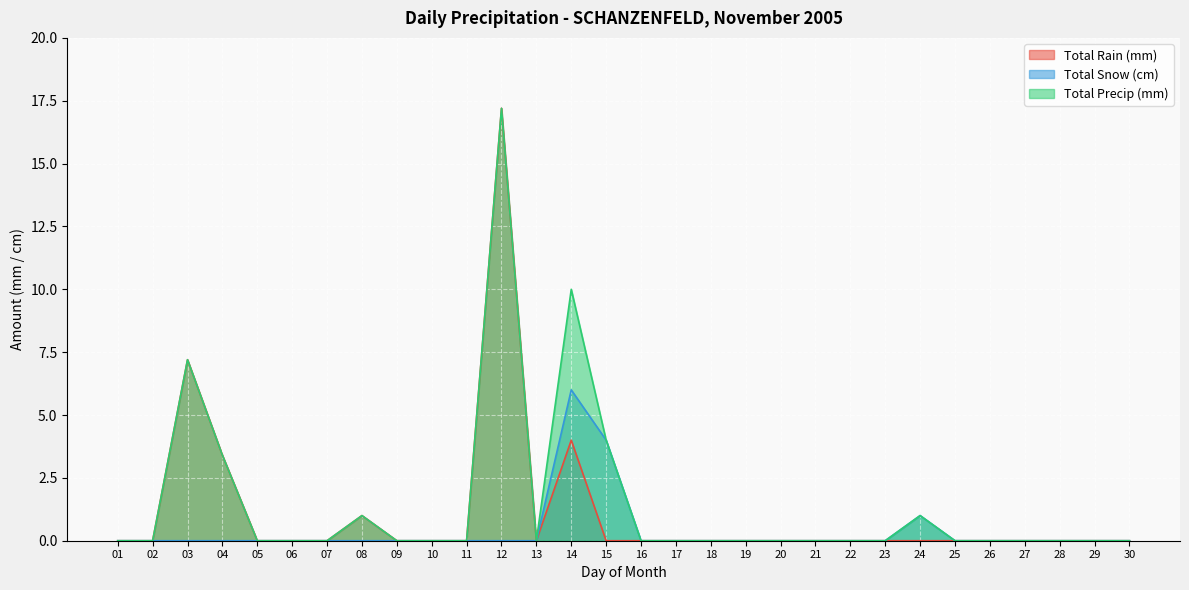

True or false: Total Snow (cm) and Total Precip (mm) intersect in this chart.

False